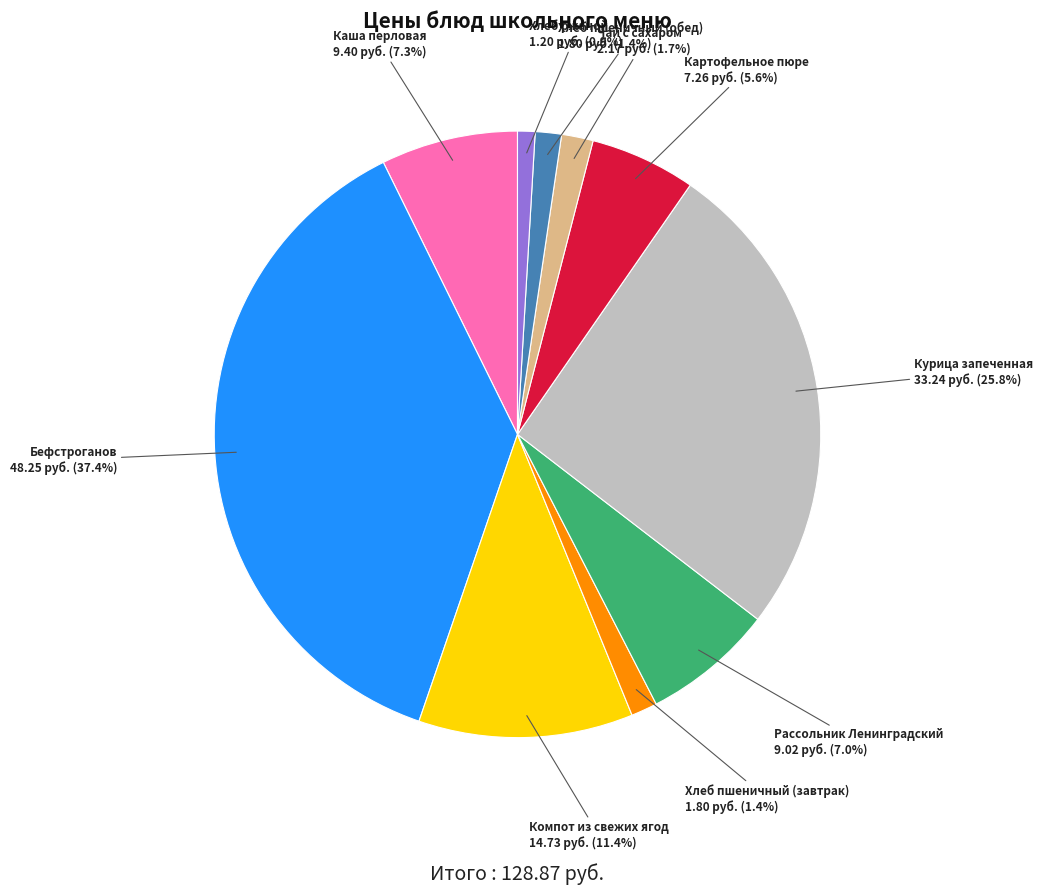

Is there any slice that represents more than half of the pie?

No